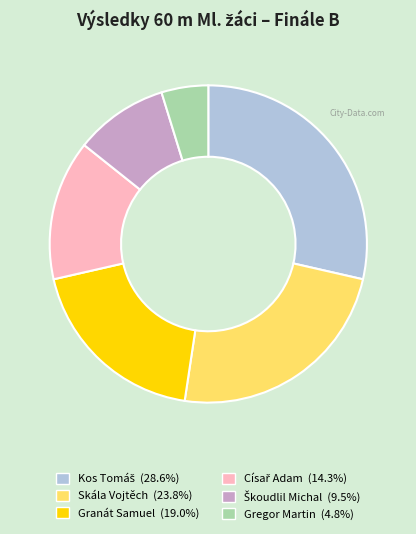

Is there a majority slice in this chart?

No